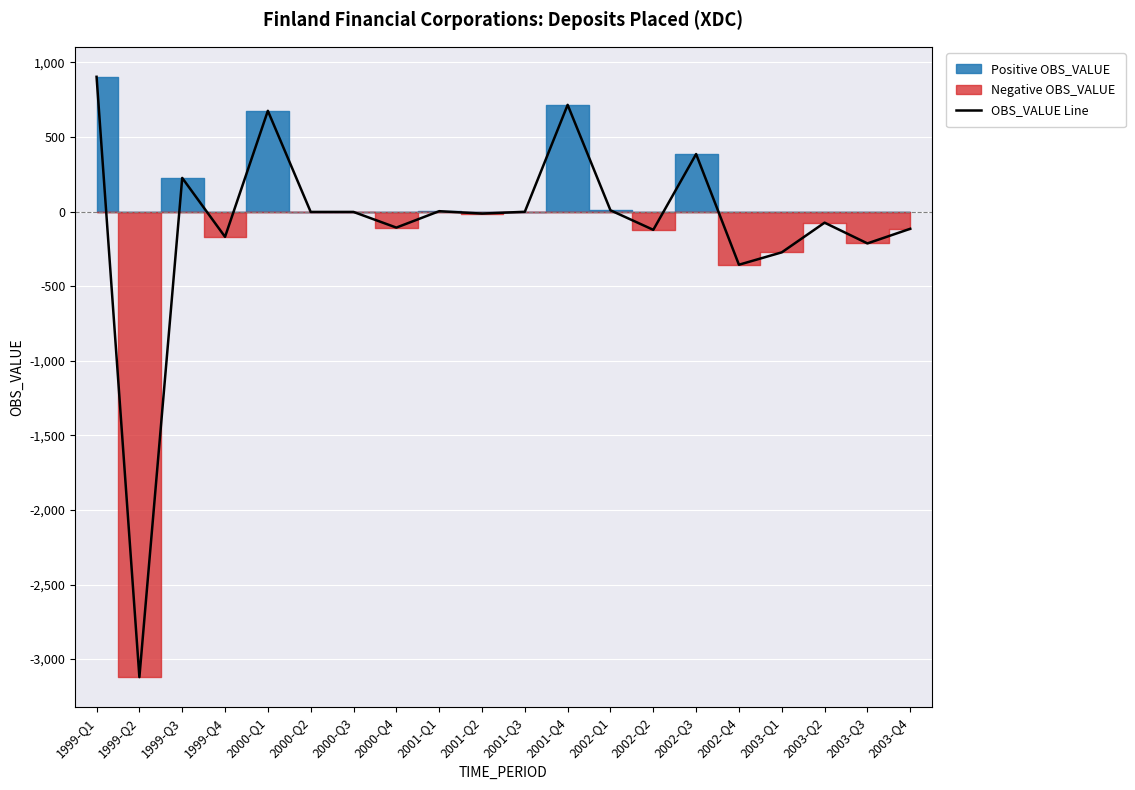

What is the average value?

-82